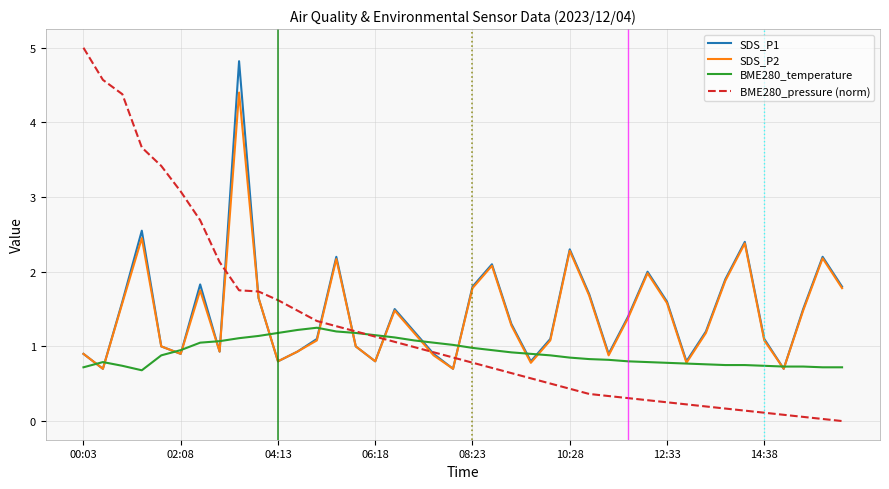

What is the maximum value shown in the chart?

5.0